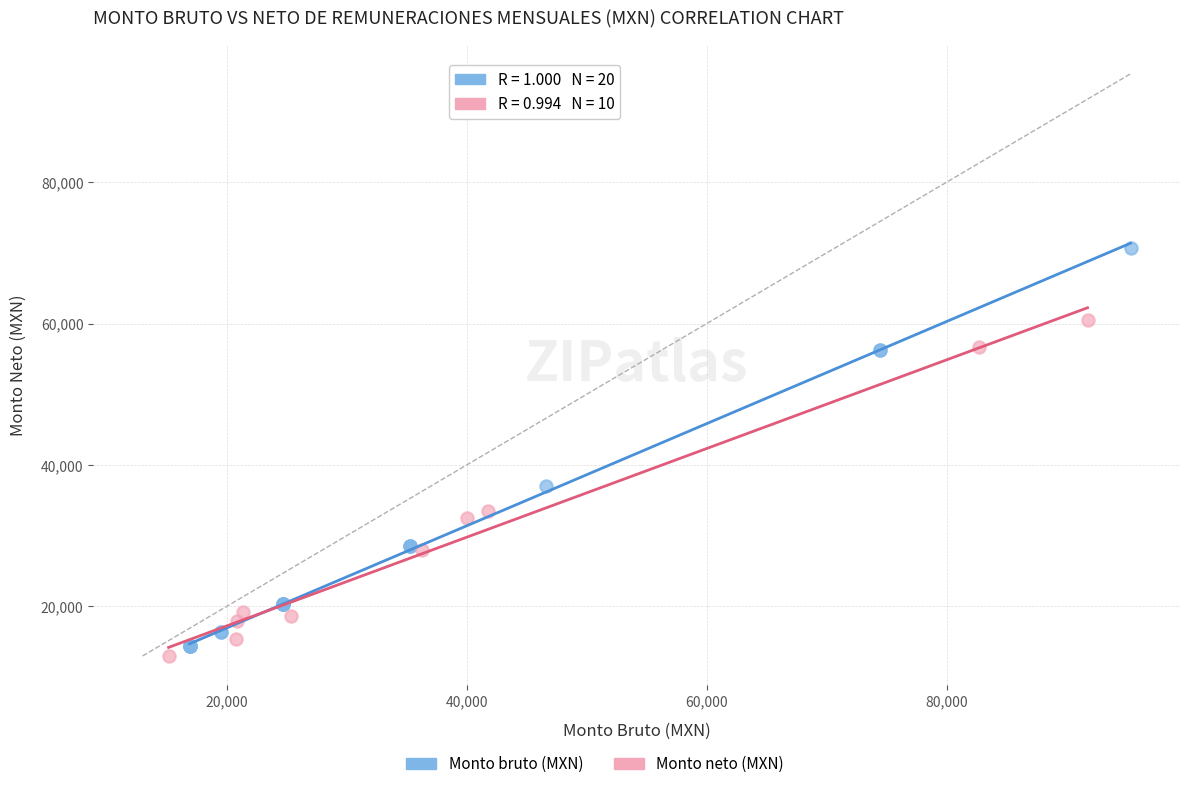

Which series reaches the maximum Y coordinate?

Monto bruto (MXN)